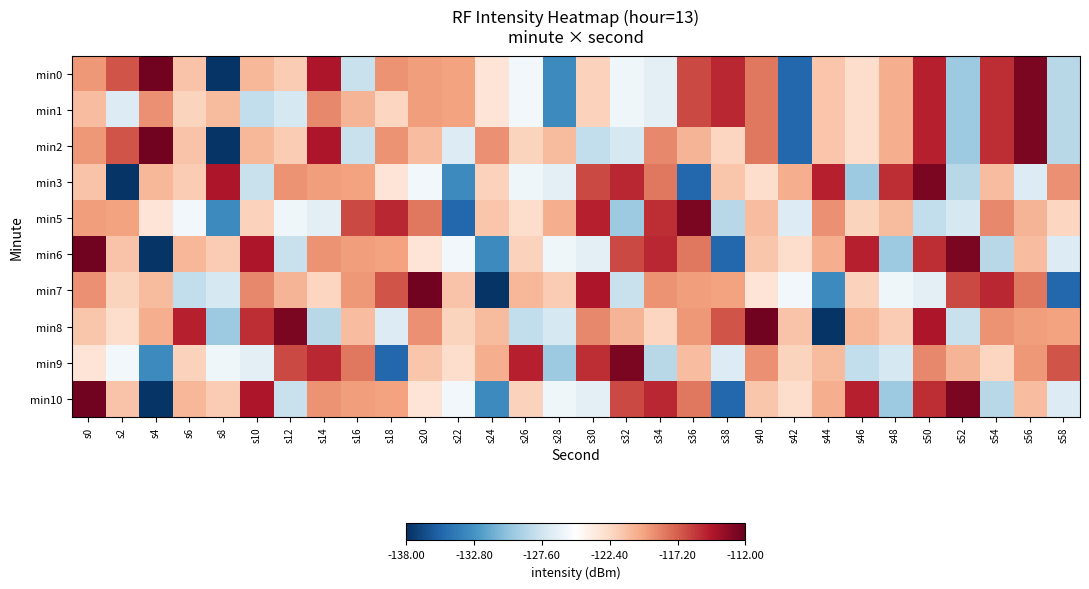

Reading left to right, extract all data points from this chart.

min0: s0=-119.4	s2=-116.8	s4=-112.5	s6=-121.3	s8=-137.7	s10=-120.7	s12=-121.7	s14=-114.5	s16=-127.9	s18=-119.2	s20=-119.6	s22=-119.7	s24=-123.1	s26=-125.7	s28=-133.3	s30=-122.0	s32=-125.9	s34=-126.6	s36=-116.4	s38=-115.2	s40=-118.1	s42=-135.2	s44=-121.4	s46=-122.6	s48=-120.3	s50=-114.9	s52=-129.7	s54=-115.4	s56=-112.8	s58=-128.6
min1: s0=-121.0	s2=-126.8	s4=-119.1	s6=-122.1	s8=-120.9	s10=-128.2	s12=-127.3	s14=-118.8	s16=-120.6	s18=-122.2	s20=-119.6	s22=-119.7	s24=-123.1	s26=-125.7	s28=-133.3	s30=-122.0	s32=-125.9	s34=-126.6	s36=-116.4	s38=-115.2	s40=-118.1	s42=-135.2	s44=-121.4	s46=-122.6	s48=-120.3	s50=-114.9	s52=-129.7	s54=-115.4	s56=-112.8	s58=-128.6
min2: s0=-119.4	s2=-116.8	s4=-112.5	s6=-121.3	s8=-137.7	s10=-120.7	s12=-121.7	s14=-114.5	s16=-127.9	s18=-119.2	s20=-121.0	s22=-126.8	s24=-119.1	s26=-122.1	s28=-120.9	s30=-128.2	s32=-127.3	s34=-118.8	s36=-120.6	s38=-122.2	s40=-118.1	s42=-135.2	s44=-121.4	s46=-122.6	s48=-120.3	s50=-114.9	s52=-129.7	s54=-115.4	s56=-112.8	s58=-128.6
min3: s0=-121.3	s2=-137.7	s4=-120.7	s6=-121.7	s8=-114.5	s10=-127.9	s12=-119.2	s14=-119.6	s16=-119.7	s18=-123.1	s20=-125.7	s22=-133.3	s24=-122.0	s26=-125.9	s28=-126.6	s30=-116.4	s32=-115.2	s34=-118.1	s36=-135.2	s38=-121.4	s40=-122.6	s42=-120.3	s44=-114.9	s46=-129.7	s48=-115.4	s50=-112.8	s52=-128.6	s54=-121.0	s56=-126.8	s58=-119.1
min5: s0=-119.6	s2=-119.7	s4=-123.1	s6=-125.7	s8=-133.3	s10=-122.0	s12=-125.9	s14=-126.6	s16=-116.4	s18=-115.2	s20=-118.1	s22=-135.2	s24=-121.4	s26=-122.6	s28=-120.3	s30=-114.9	s32=-129.7	s34=-115.4	s36=-112.8	s38=-128.6	s40=-121.0	s42=-126.8	s44=-119.1	s46=-122.1	s48=-120.9	s50=-128.2	s52=-127.3	s54=-118.8	s56=-120.6	s58=-122.2
min6: s0=-112.5	s2=-121.3	s4=-137.7	s6=-120.7	s8=-121.7	s10=-114.5	s12=-127.9	s14=-119.2	s16=-119.6	s18=-119.7	s20=-123.1	s22=-125.7	s24=-133.3	s26=-122.0	s28=-125.9	s30=-126.6	s32=-116.4	s34=-115.2	s36=-118.1	s38=-135.2	s40=-121.4	s42=-122.6	s44=-120.3	s46=-114.9	s48=-129.7	s50=-115.4	s52=-112.8	s54=-128.6	s56=-121.0	s58=-126.8
min7: s0=-119.1	s2=-122.1	s4=-120.9	s6=-128.2	s8=-127.3	s10=-118.8	s12=-120.6	s14=-122.2	s16=-119.4	s18=-116.8	s20=-112.5	s22=-121.3	s24=-137.7	s26=-120.7	s28=-121.7	s30=-114.5	s32=-127.9	s34=-119.2	s36=-119.6	s38=-119.7	s40=-123.1	s42=-125.7	s44=-133.3	s46=-122.0	s48=-125.9	s50=-126.6	s52=-116.4	s54=-115.2	s56=-118.1	s58=-135.2
min8: s0=-121.4	s2=-122.6	s4=-120.3	s6=-114.9	s8=-129.7	s10=-115.4	s12=-112.8	s14=-128.6	s16=-121.0	s18=-126.8	s20=-119.1	s22=-122.1	s24=-120.9	s26=-128.2	s28=-127.3	s30=-118.8	s32=-120.6	s34=-122.2	s36=-119.4	s38=-116.8	s40=-112.5	s42=-121.3	s44=-137.7	s46=-120.7	s48=-121.7	s50=-114.5	s52=-127.9	s54=-119.2	s56=-119.6	s58=-119.7
min9: s0=-123.1	s2=-125.7	s4=-133.3	s6=-122.0	s8=-125.9	s10=-126.6	s12=-116.4	s14=-115.2	s16=-118.1	s18=-135.2	s20=-121.4	s22=-122.6	s24=-120.3	s26=-114.9	s28=-129.7	s30=-115.4	s32=-112.8	s34=-128.6	s36=-121.0	s38=-126.8	s40=-119.1	s42=-122.1	s44=-120.9	s46=-128.2	s48=-127.3	s50=-118.8	s52=-120.6	s54=-122.2	s56=-119.4	s58=-116.8
min10: s0=-112.5	s2=-121.3	s4=-137.7	s6=-120.7	s8=-121.7	s10=-114.5	s12=-127.9	s14=-119.2	s16=-119.6	s18=-119.7	s20=-123.1	s22=-125.7	s24=-133.3	s26=-122.0	s28=-125.9	s30=-126.6	s32=-116.4	s34=-115.2	s36=-118.1	s38=-135.2	s40=-121.4	s42=-122.6	s44=-120.3	s46=-114.9	s48=-129.7	s50=-115.4	s52=-112.8	s54=-128.6	s56=-121.0	s58=-126.8